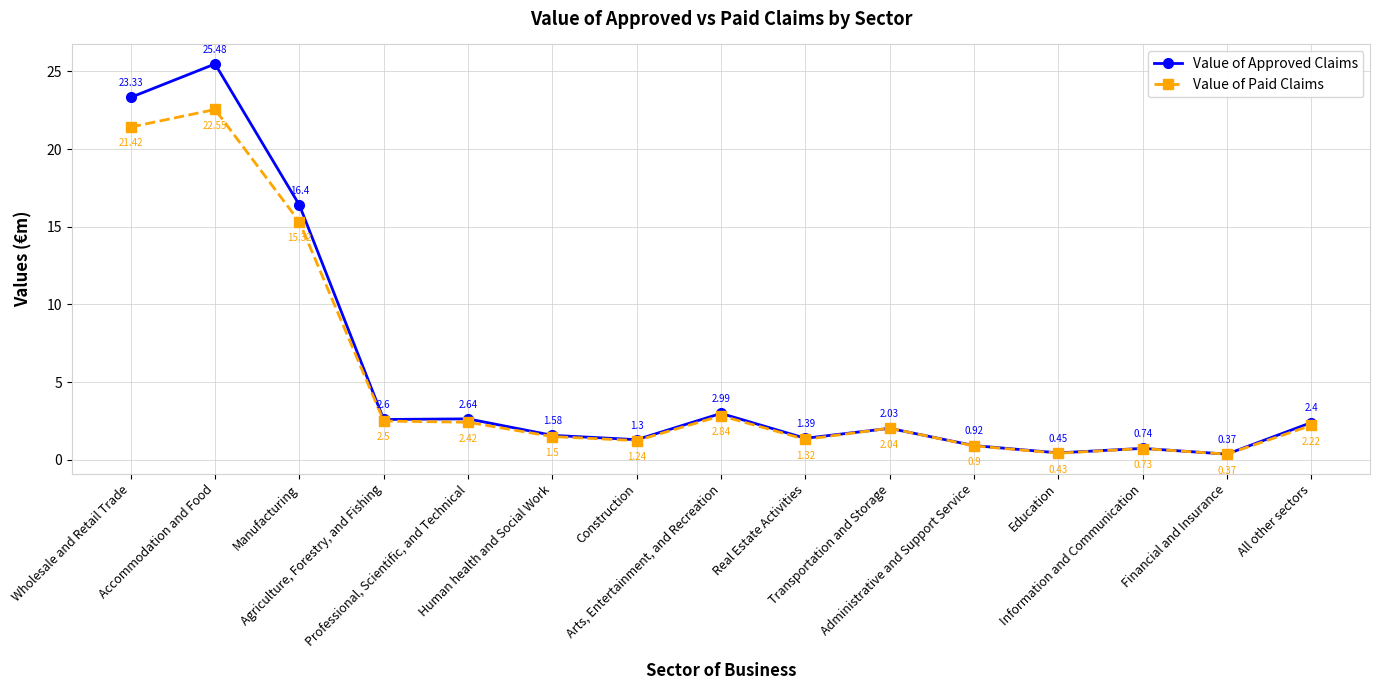

Which series has the largest range (max minus min)?

Value of Approved Claims